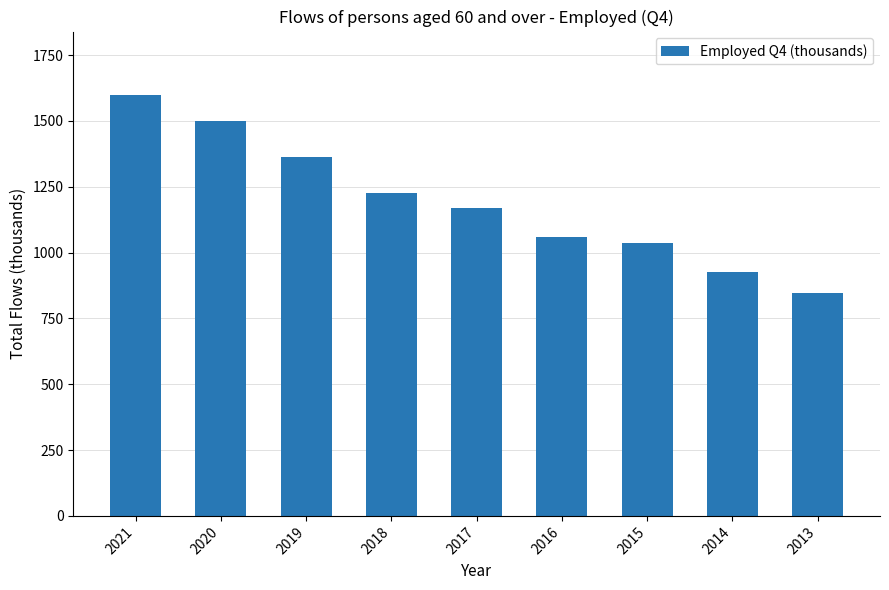

What is the difference between the maximum and minimum values?

754.5